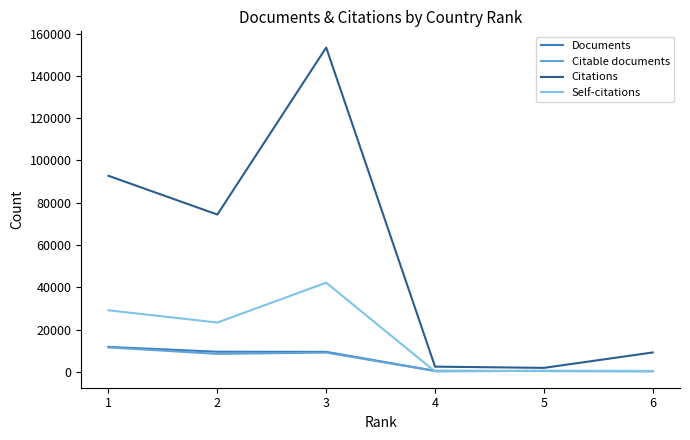

What is the sum of all Self-citations values?

96289